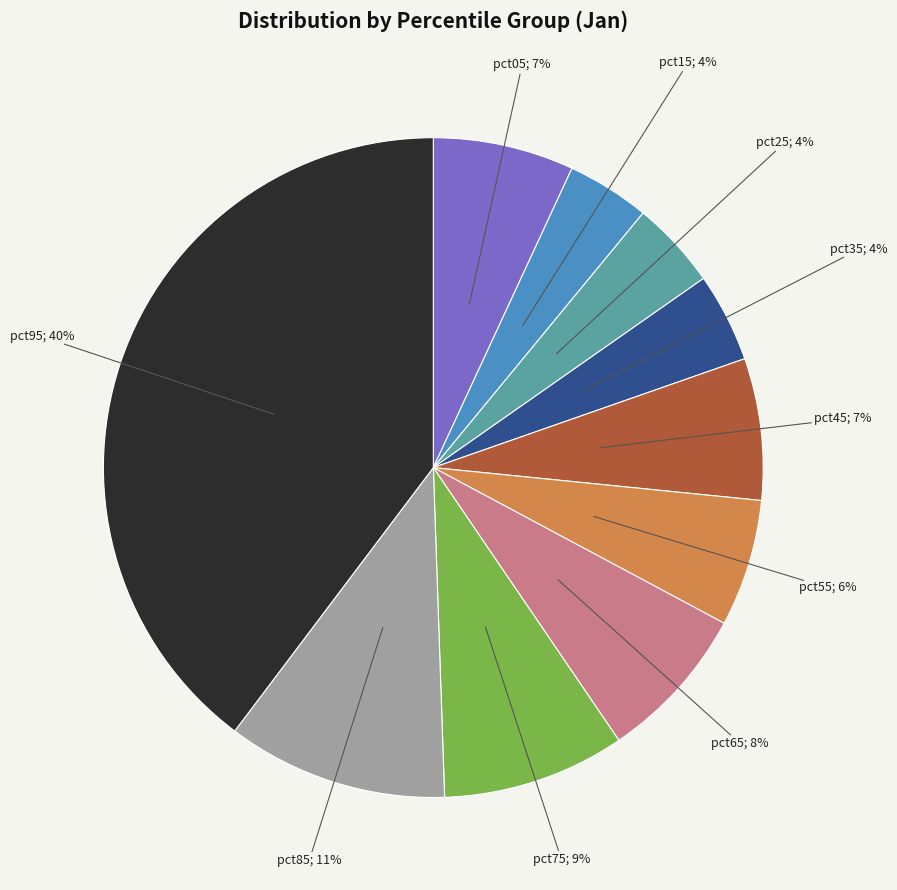

To the nearest percent, what is the difference between the largest and smallest slice percentages?

36%